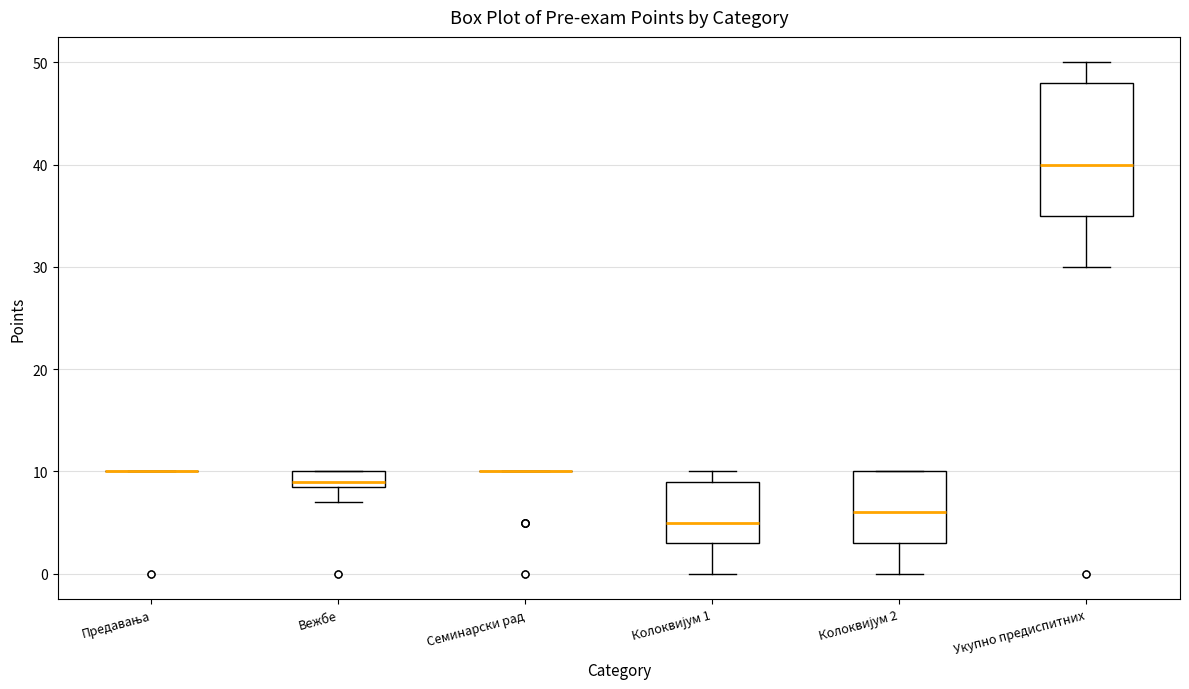

Reading left to right, read every box against the y-axis: the position of its median line, the range the box covers, and the ends of its whiskers. The values are not printed on the chart, so give them approximately, as read against the axis.

Предавања: box collapsed to a line at 10, whiskers 10 to 10
Вежбе: median 9 (just above the box's lower edge), box 9 to 10, whiskers 7 to 10
Семинарски рад: box collapsed to a line at 10, whiskers 10 to 10
Колоквијум 1: median 5, box 3 to 9, whiskers 0 to 10
Колоквијум 2: median 6, box 3 to 10, whiskers 0 to 10
Укупно предиспитних: median 40, box 35 to 48, whiskers 30 to 50